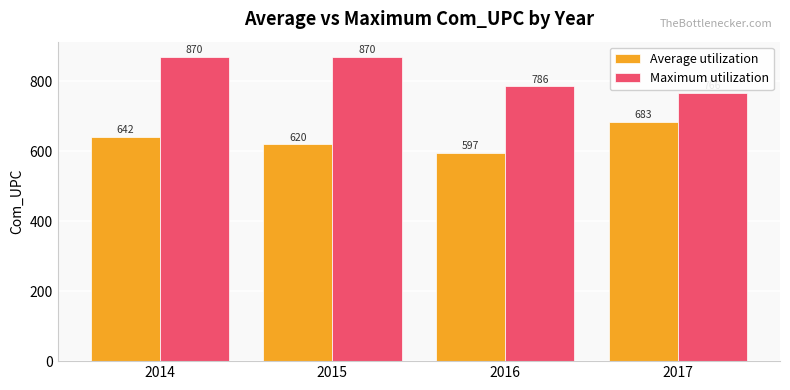

What is the difference between the Average utilization values at 2014 and 2017?

41.0